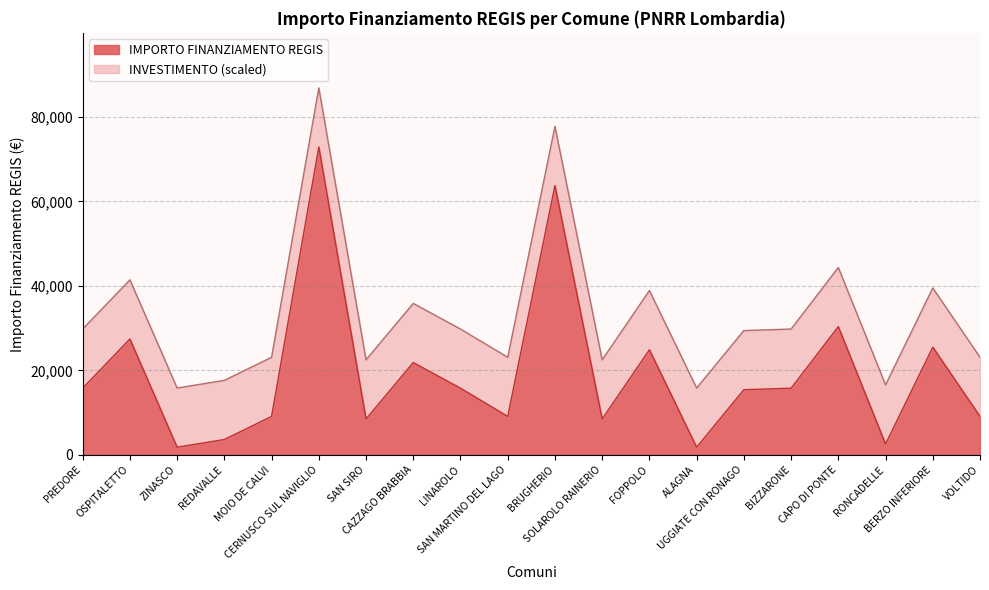

Which category has the highest value across all series?

CERNUSCO SUL NAVIGLIO